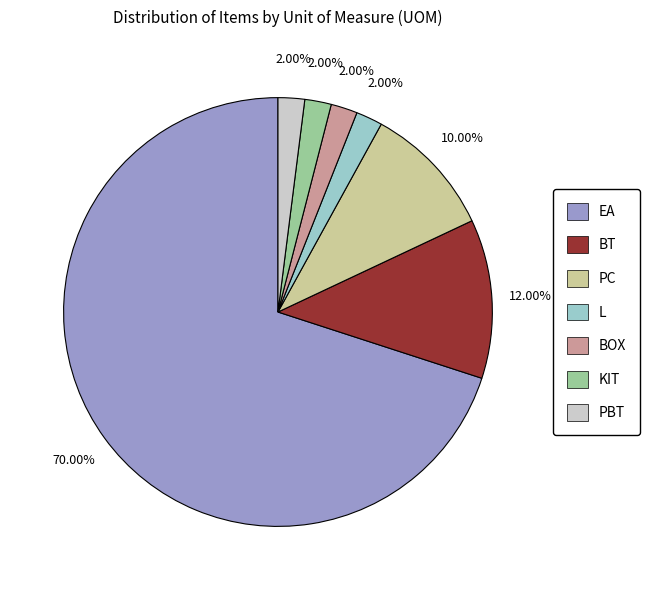

Do KIT and PBT together represent more than half of the pie?

No